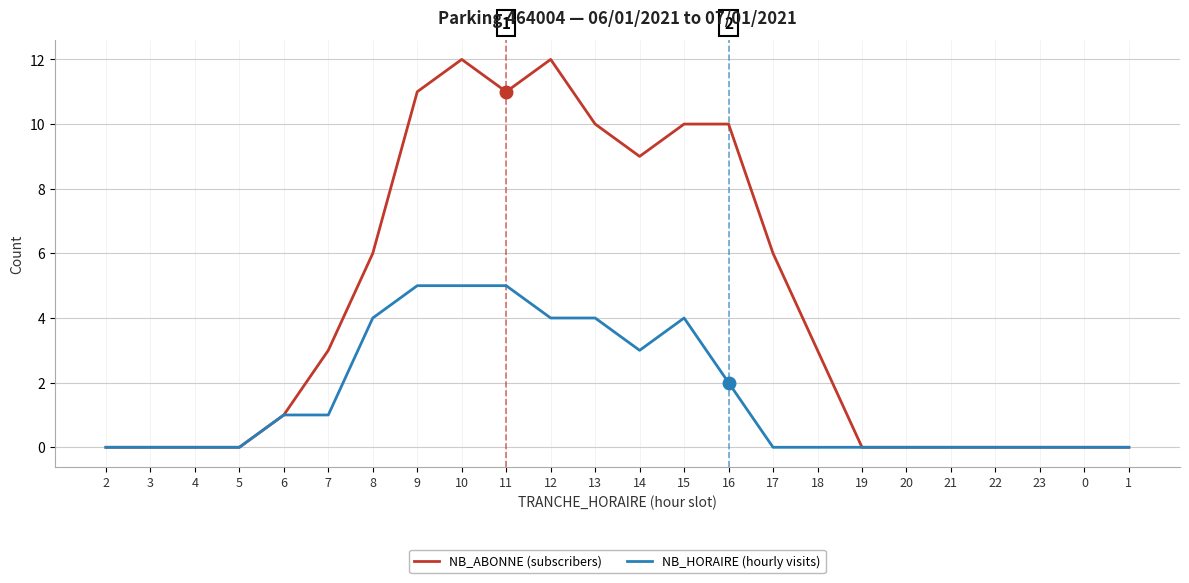

What is the sum of all NB_ABONNE (subscribers) values?

104